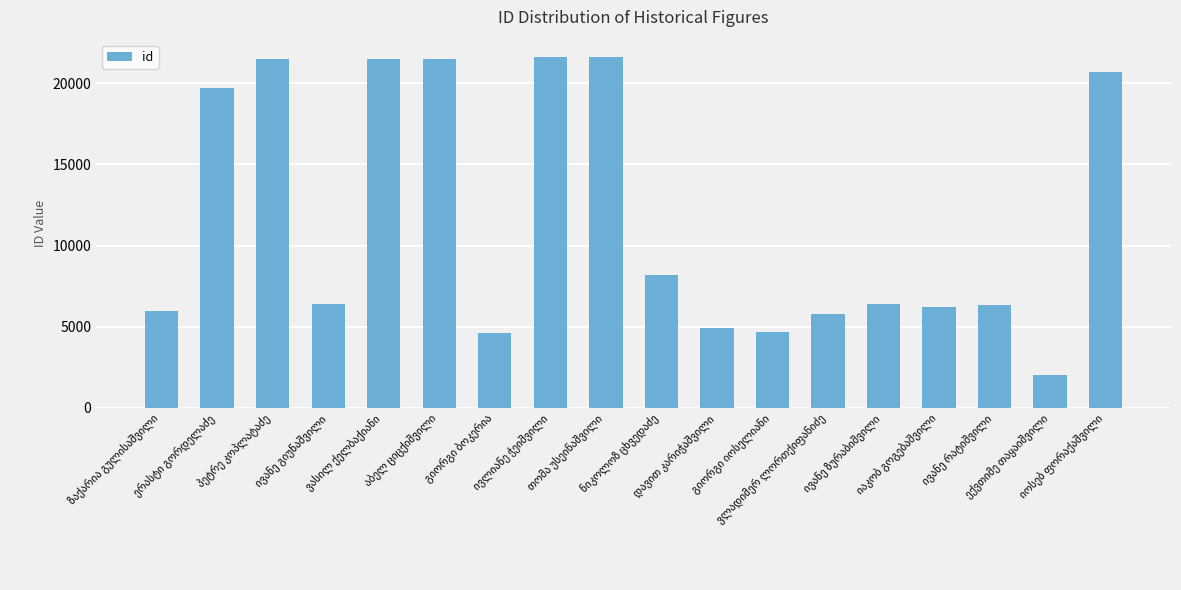

What is the sum of all values?

209694